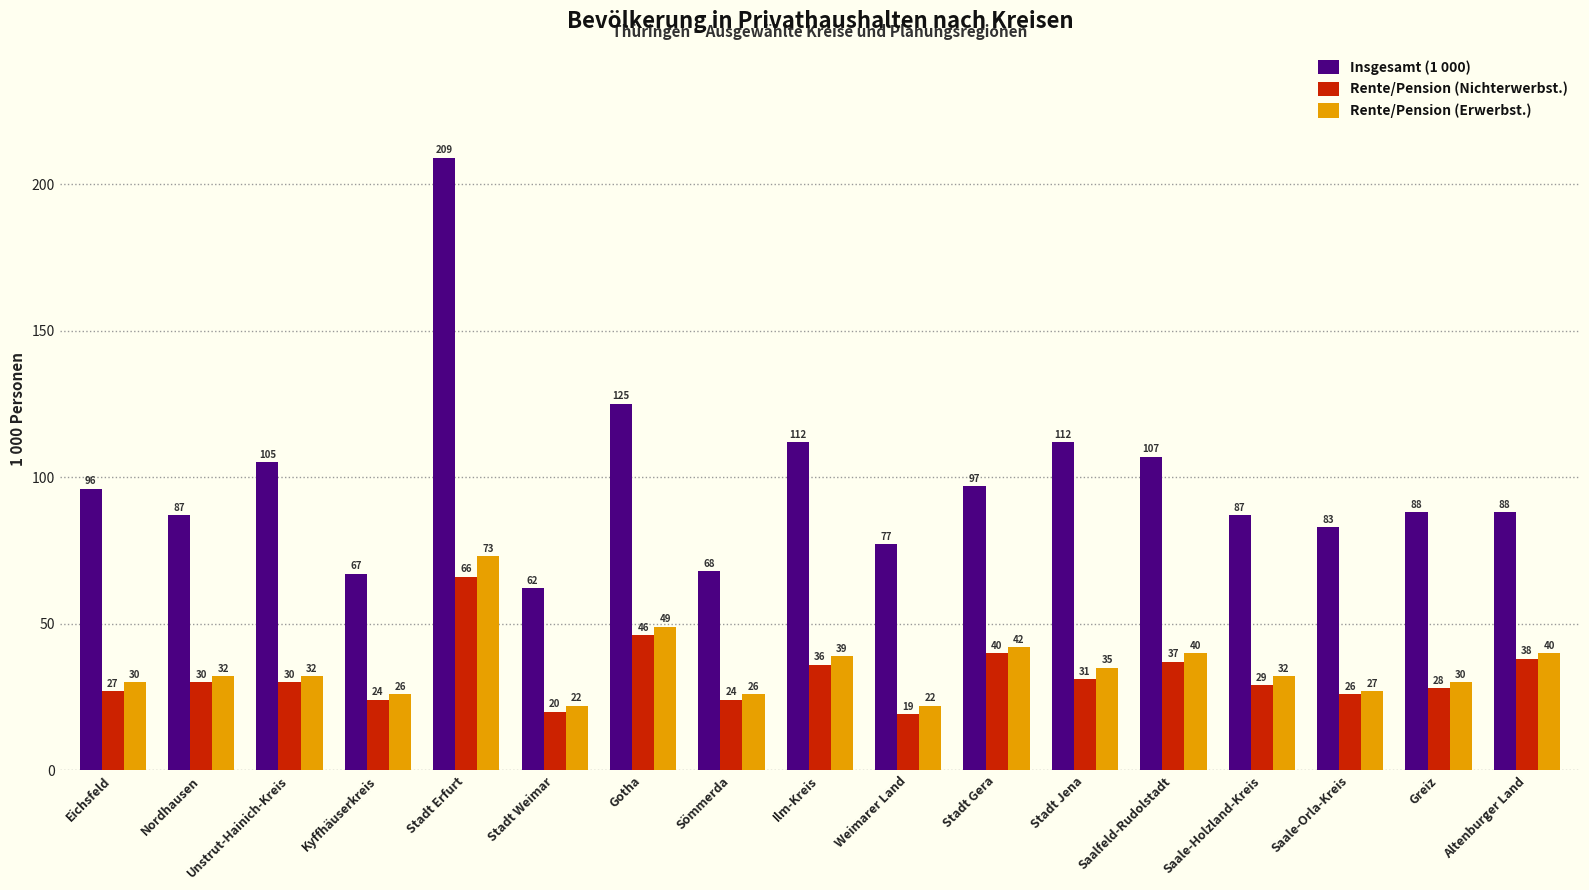

What are all the series names shown in the legend?

Insgesamt (1 000), Rente/Pension (Nichterwerbst.), Rente/Pension (Erwerbst.)